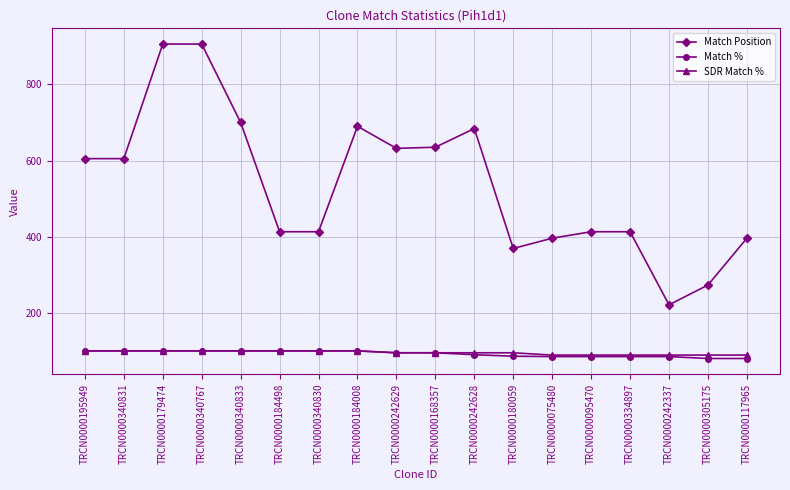

What is the label of the 17th point from the left?

TRCN0000305175